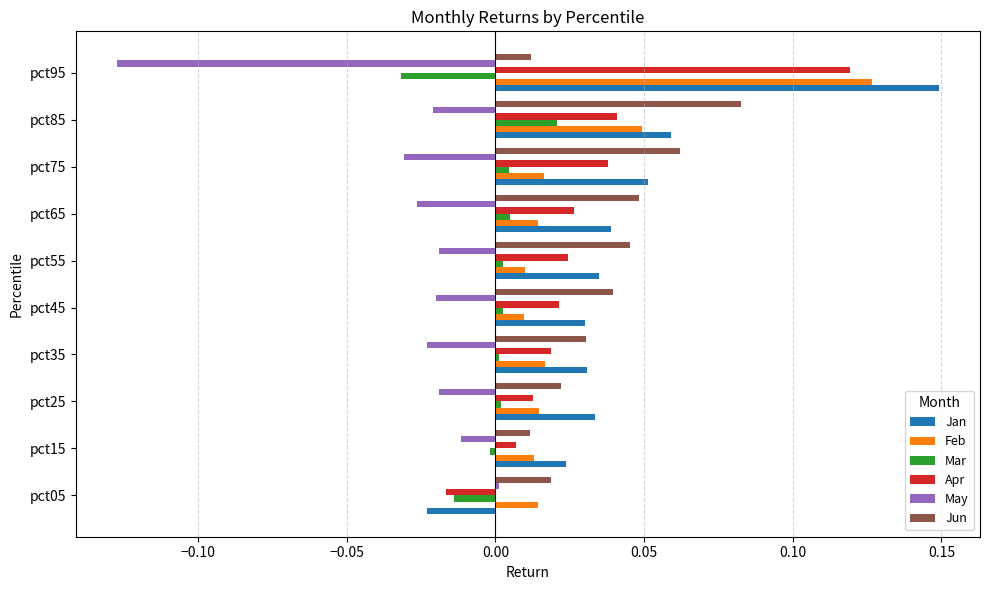

True or false: Jun has a value of 0.0 at pct65.

True